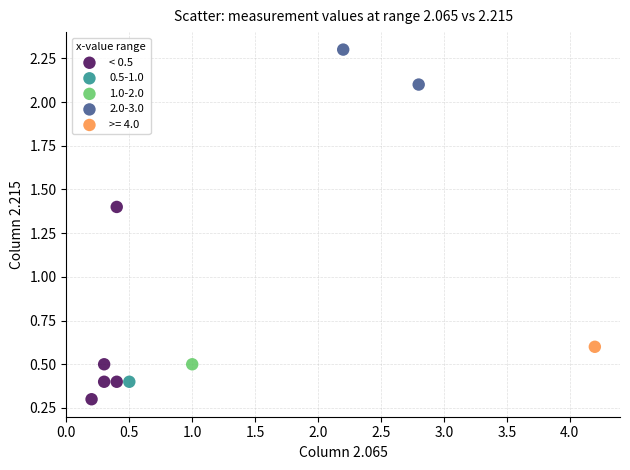

What are all the series names shown in the legend?

< 0.5, 0.5-1.0, 1.0-2.0, 2.0-3.0, >= 4.0